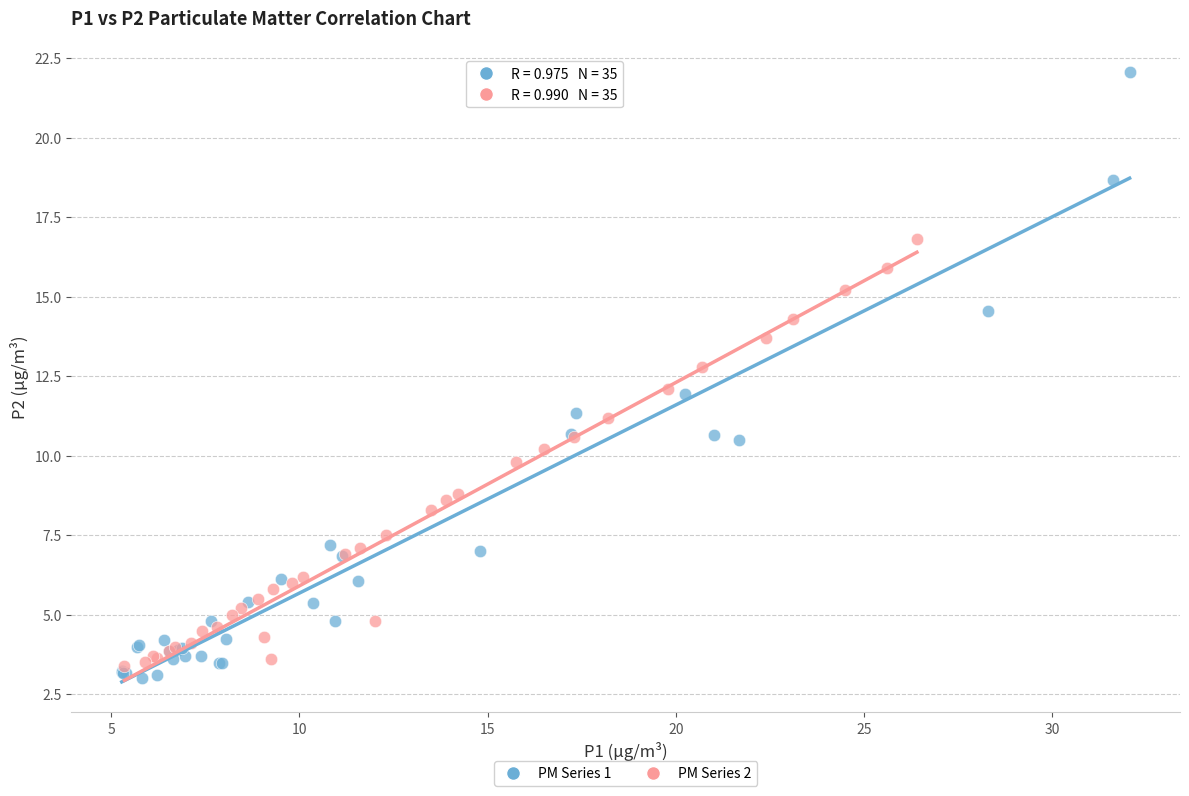

Which series has the widest spread of Y values?

PM Series 1